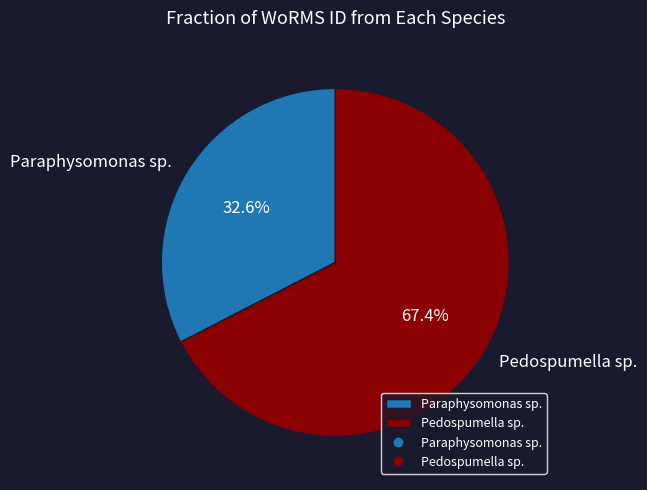

How many segments does this pie chart have?

2